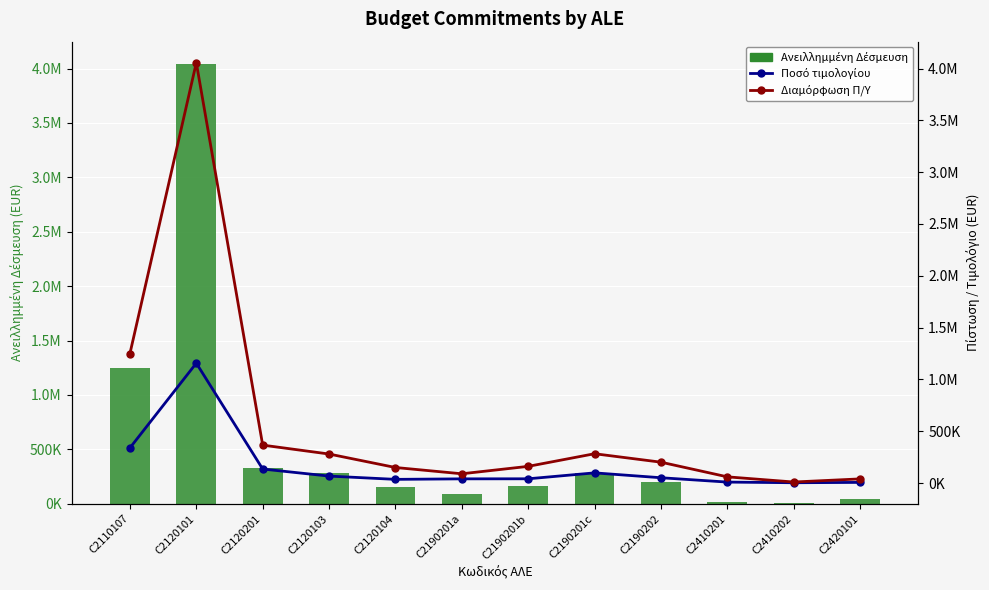

At how many categories does at least one series exceed 3626355?

1